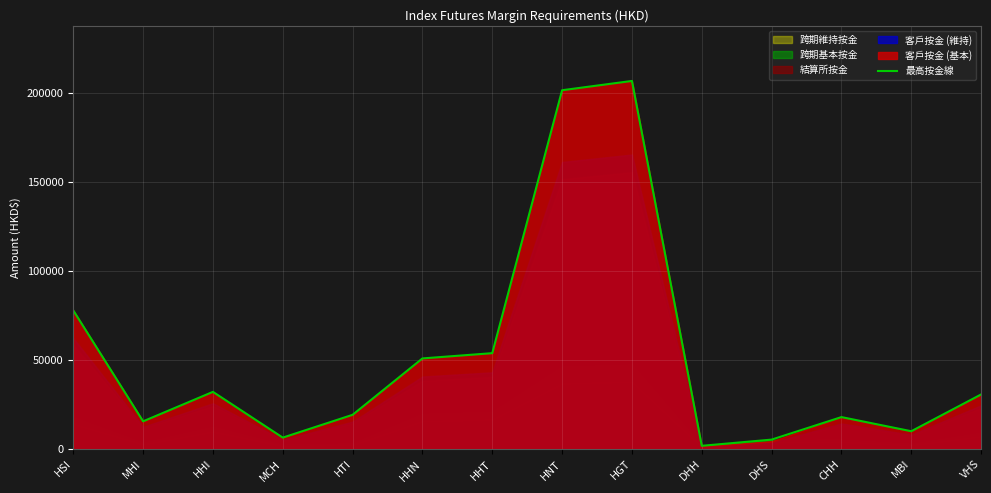

What is the sum of all values?

729963